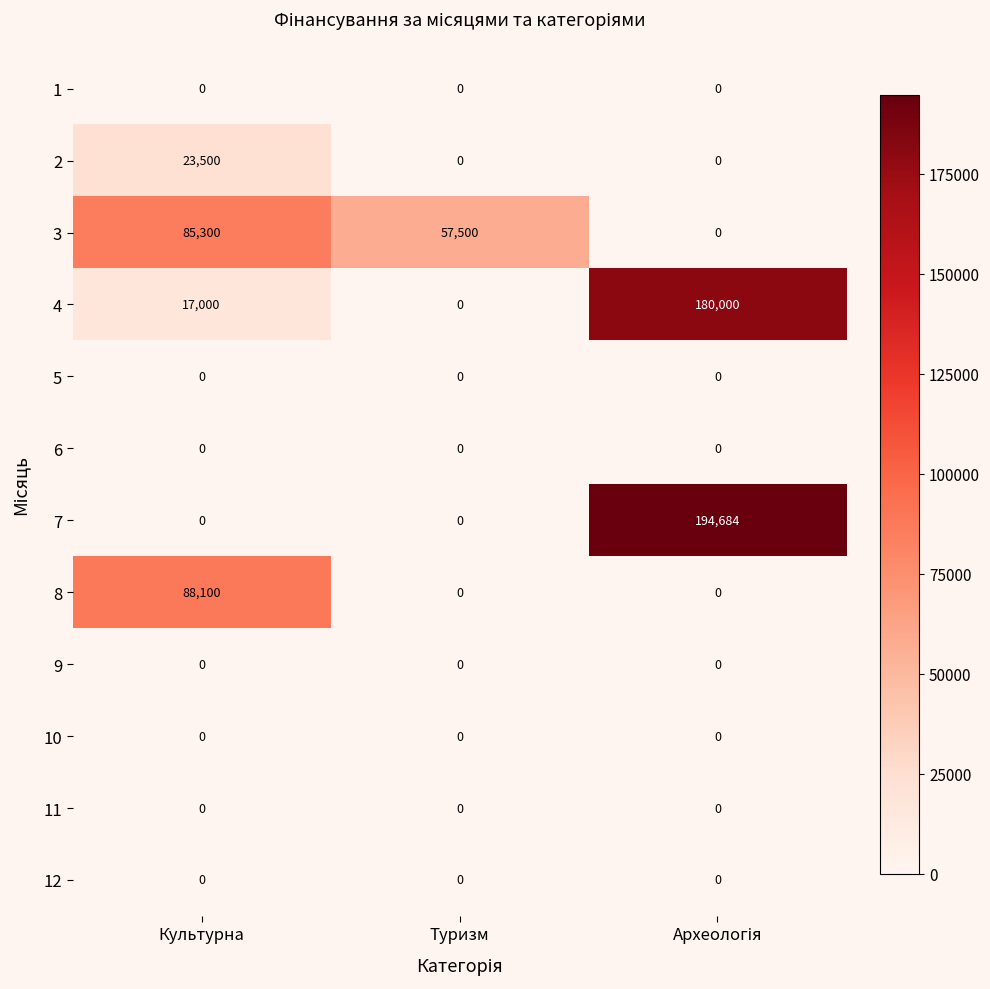

What is the spread (max minus min) of values at Туризм?

57500